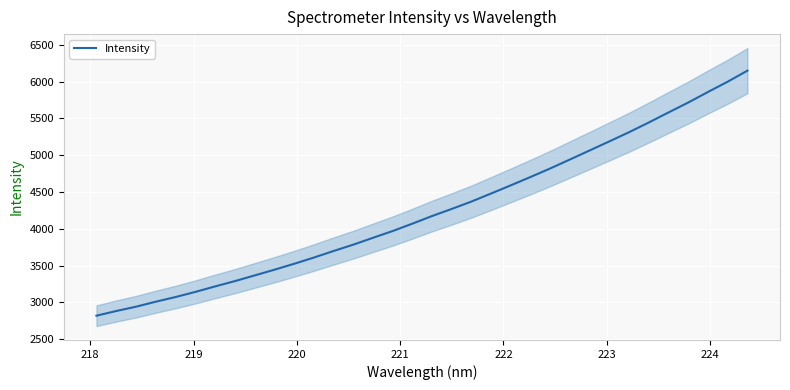

True or false: the data has more than 1 interior local peaks.

False